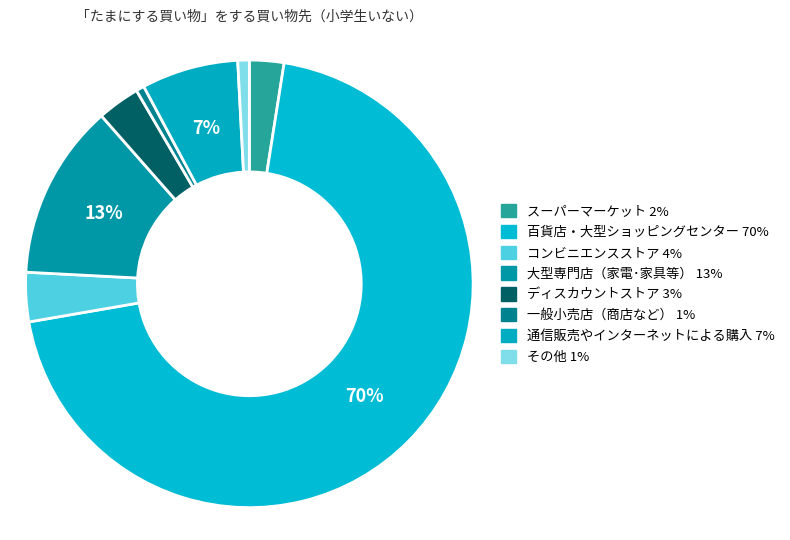

How many segments does this pie chart have?

8